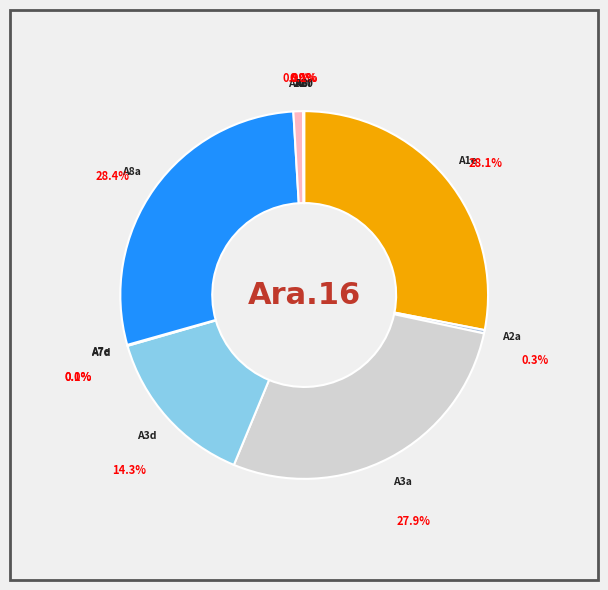

To the nearest percent, what is the difference between the largest and smallest slice percentages?

28%